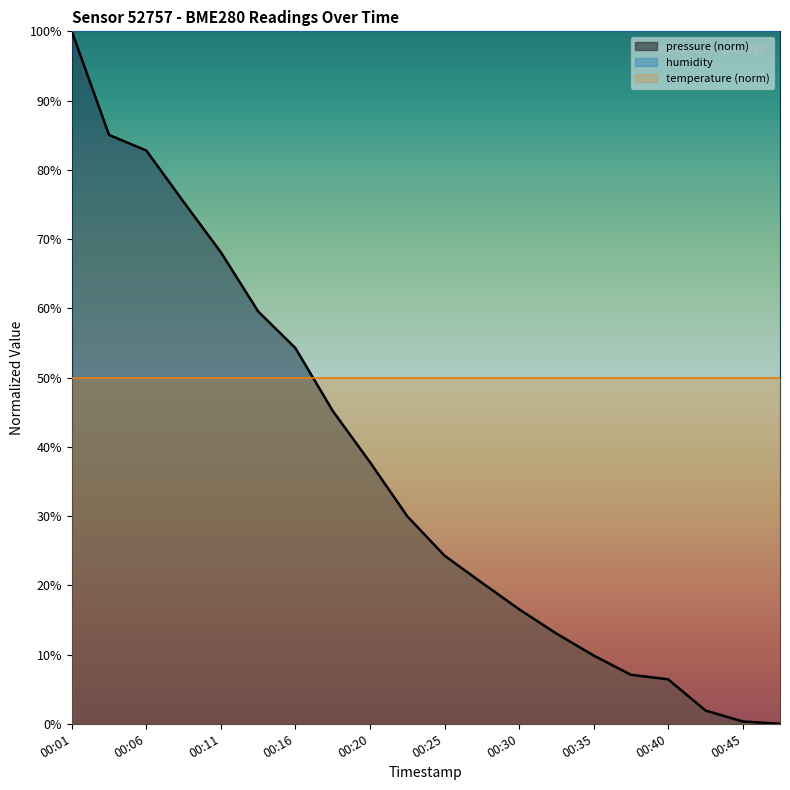

True or false: the data has more than 1 interior local peaks.

False